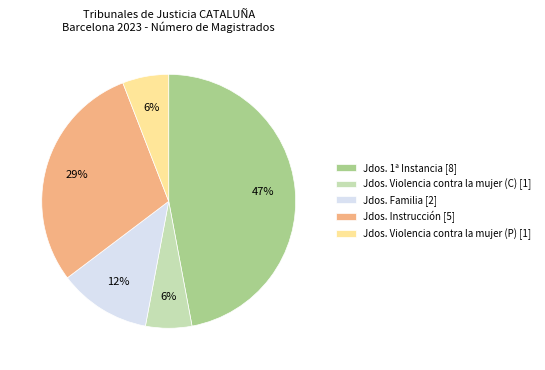

Count the number of slices in the pie.

5